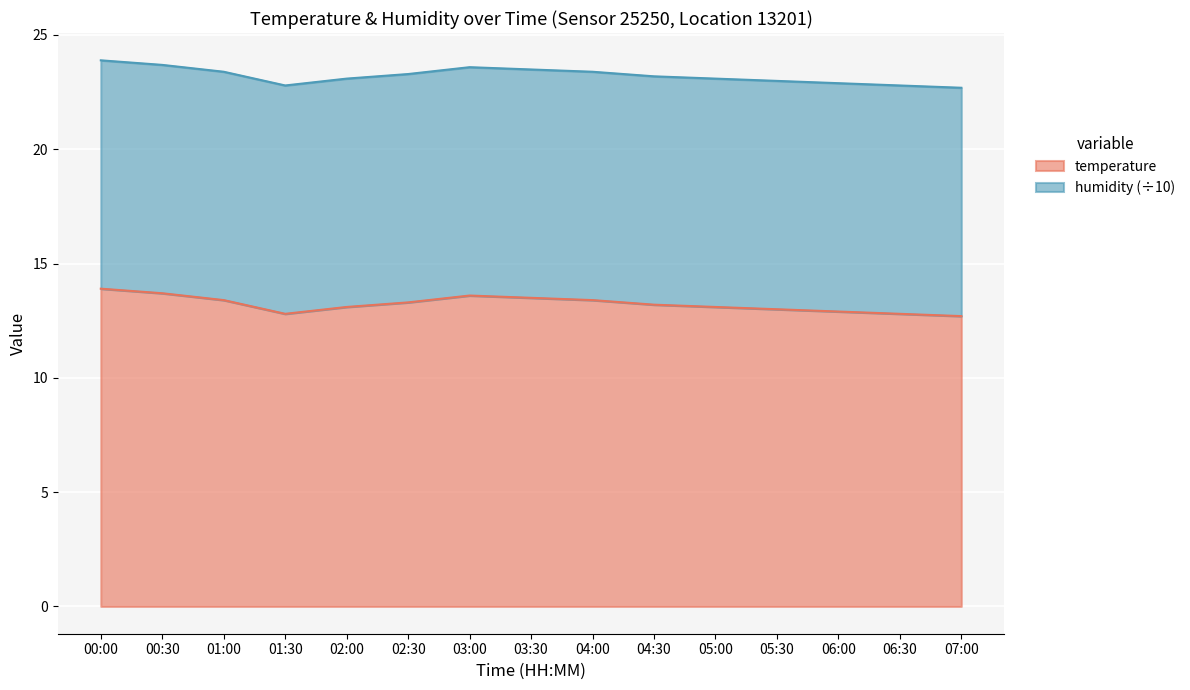

Rank the categories by value from highest to lowest.

00:00, 00:30, 03:00, 03:30, 01:00, 04:00, 02:30, 04:30, 02:00, 05:00, 05:30, 06:00, 01:30, 06:30, 07:00